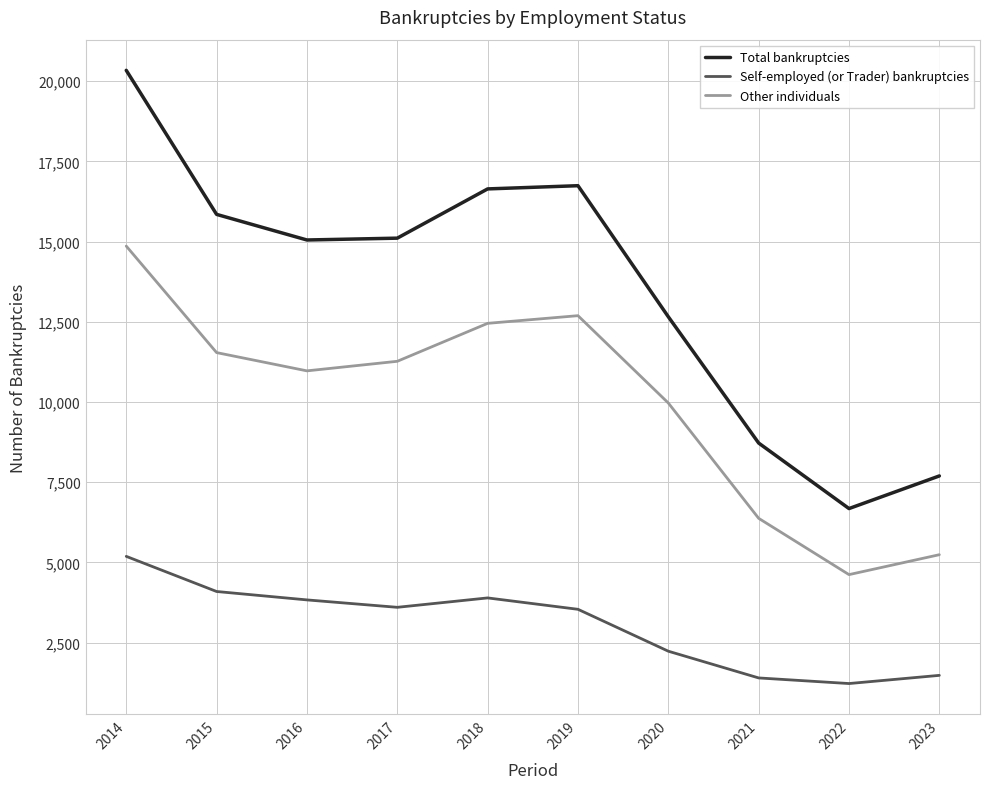

Which label corresponds to the largest value in the chart?

2014